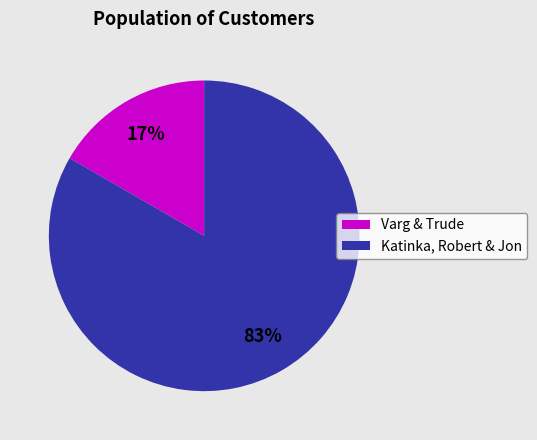

Is there a majority slice in this chart?

Yes